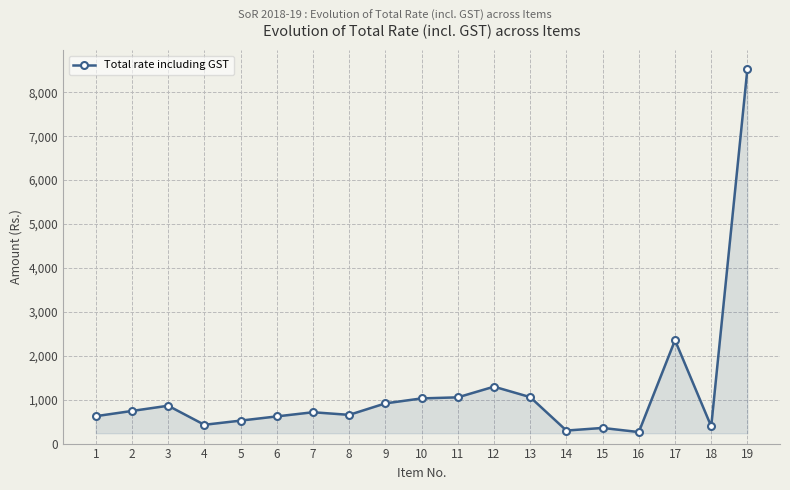

What is the value of the 6th point from the left?

618.8